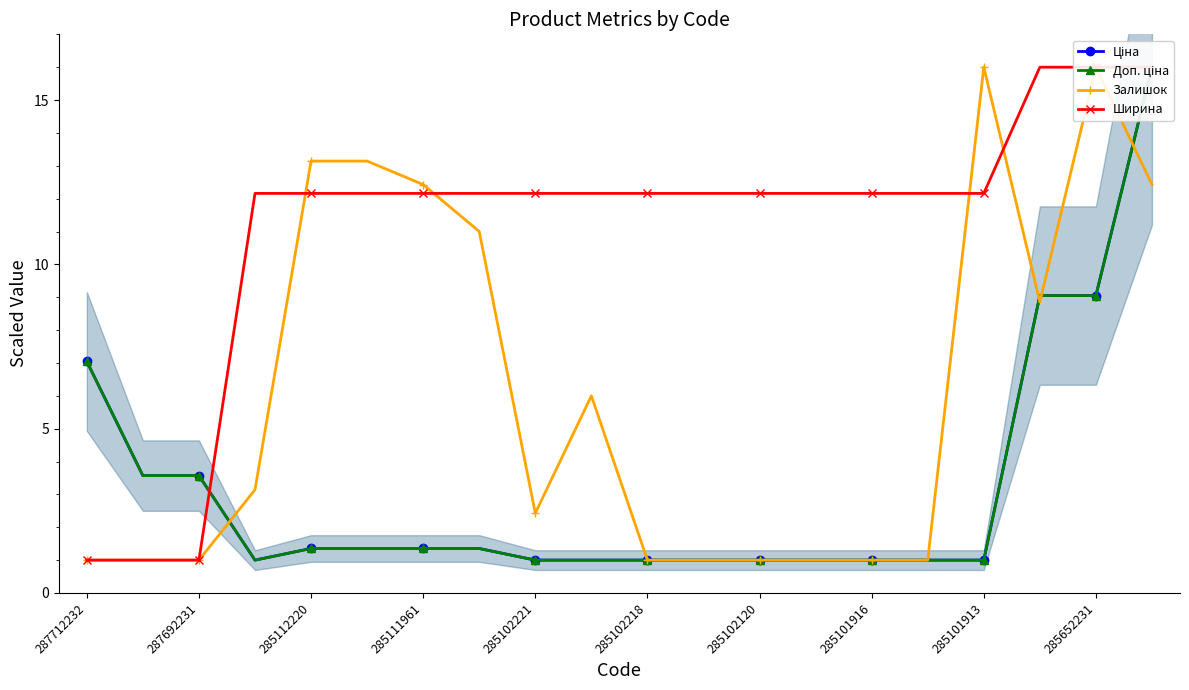

What is the label of the 5th point from the left?

285112220